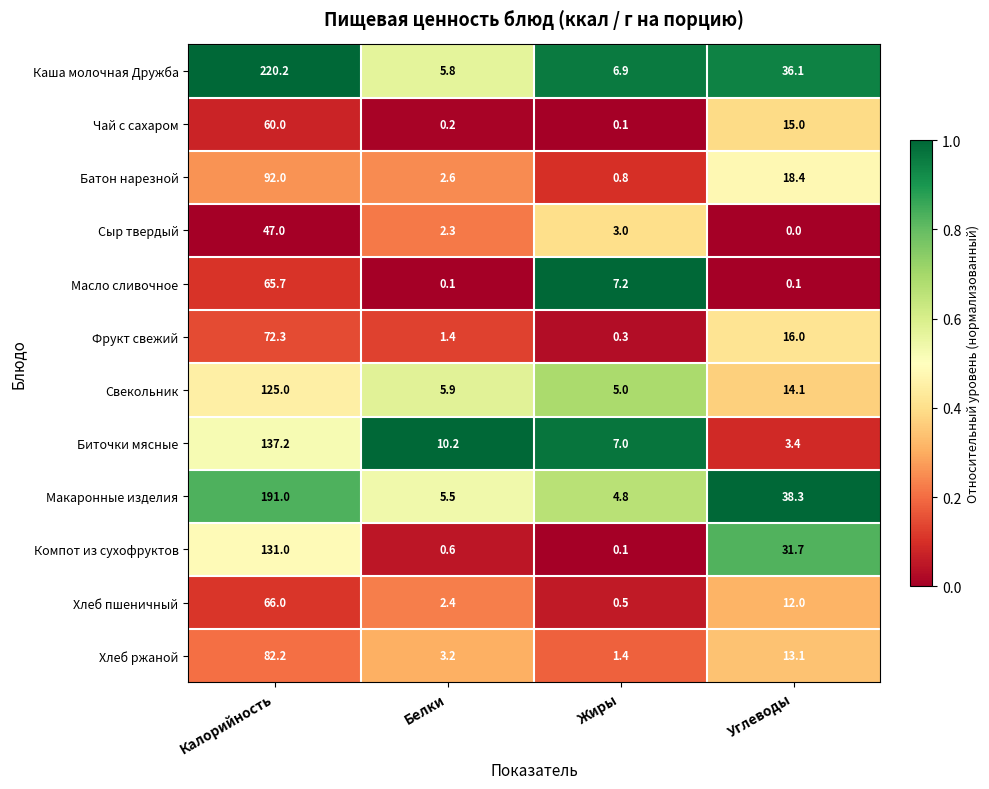

How many data points does each series have?

4